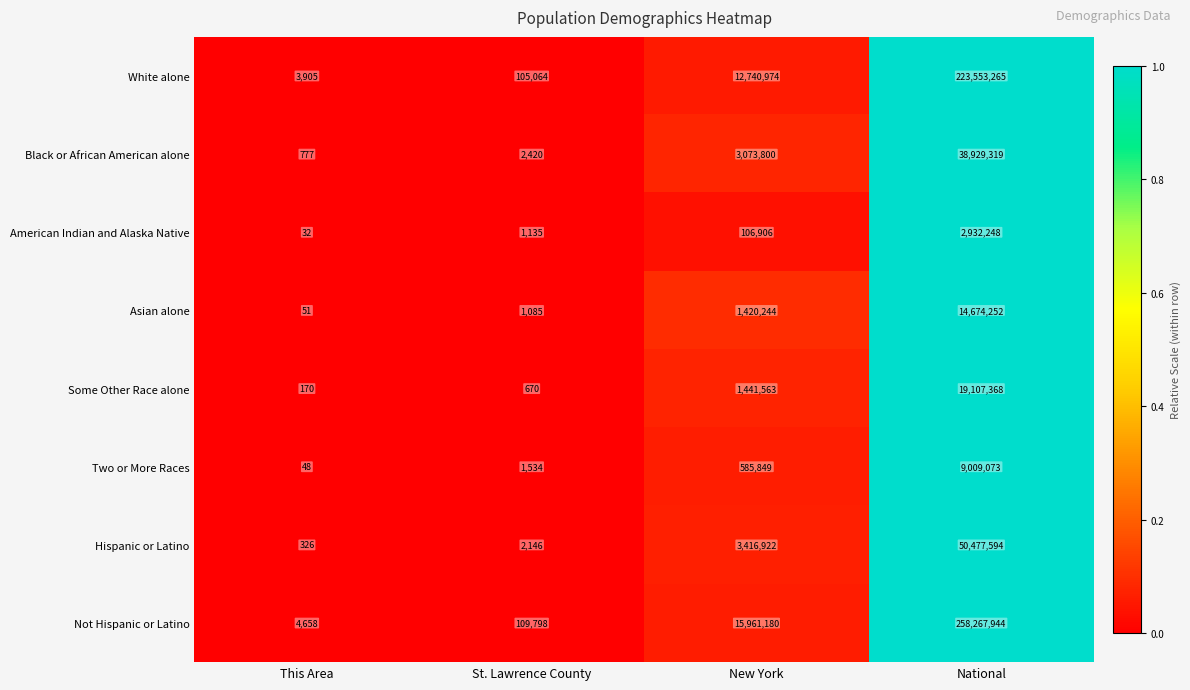

Rank the series by their maximum value, from lowest to highest.

American Indian and Alaska Native, Two or More Races, Asian alone, Some Other Race alone, Black or African American alone, Hispanic or Latino, White alone, Not Hispanic or Latino